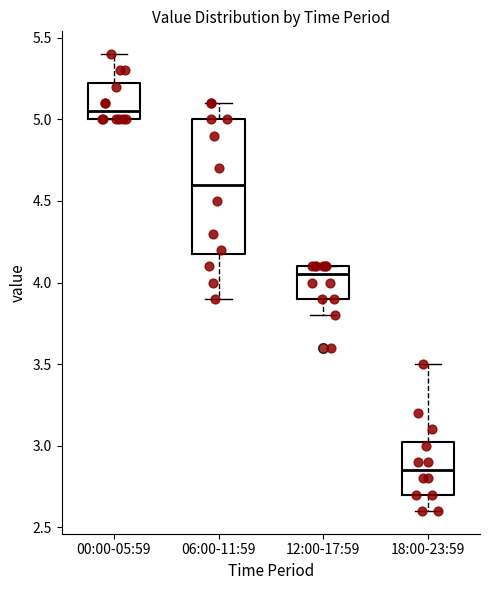

Reading left to right, transcribe this box plot: for each box, give where its median line is, the range the box spans, and where its two whiskers end, as read against the y-axis. The values are not printed on the chart, so give them approximately, as read against the axis.

00:00-05:59: median 5.05, box 5.00 to 5.25, whiskers 5.00 to 5.40
06:00-11:59: median 4.60, box 4.20 to 5.00, whiskers 3.90 to 5.10
12:00-17:59: median 4.05, box 3.90 to 4.10, whiskers 3.80 to 4.10
18:00-23:59: median 2.85, box 2.70 to 3.05, whiskers 2.60 to 3.50